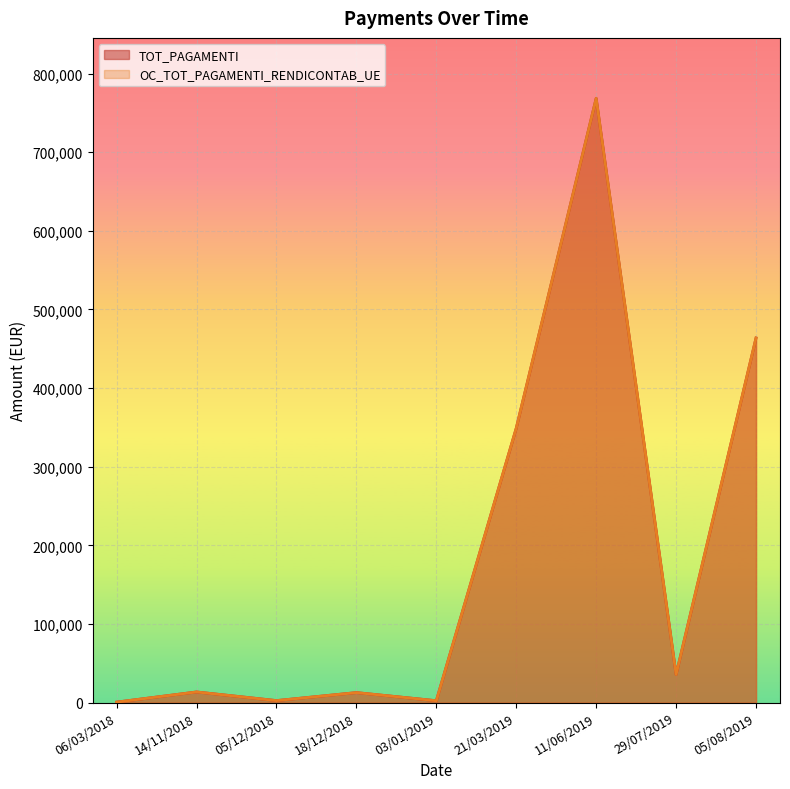

Reading right to left, what are all the values shown in this chart?

TOT_PAGAMENTI: 05/08/2019=463718.9	29/07/2019=35657.1	11/06/2019=768600.0	21/03/2019=349005.6	03/01/2019=2377.4	18/12/2018=12704.9	05/12/2018=2529.3	14/11/2018=13516.6	06/03/2018=600.0
OC_TOT_PAGAMENTI_RENDICONTAB_UE: 05/08/2019=463718.9	29/07/2019=35657.1	11/06/2019=768600.0	21/03/2019=349005.6	03/01/2019=2377.4	18/12/2018=12704.9	05/12/2018=2529.3	14/11/2018=13516.6	06/03/2018=600.0